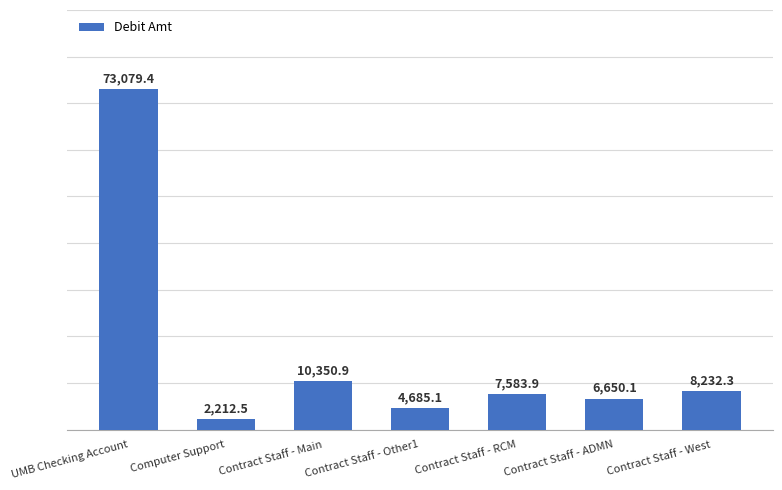

What position from the left is Contract Staff - ADMN?

6